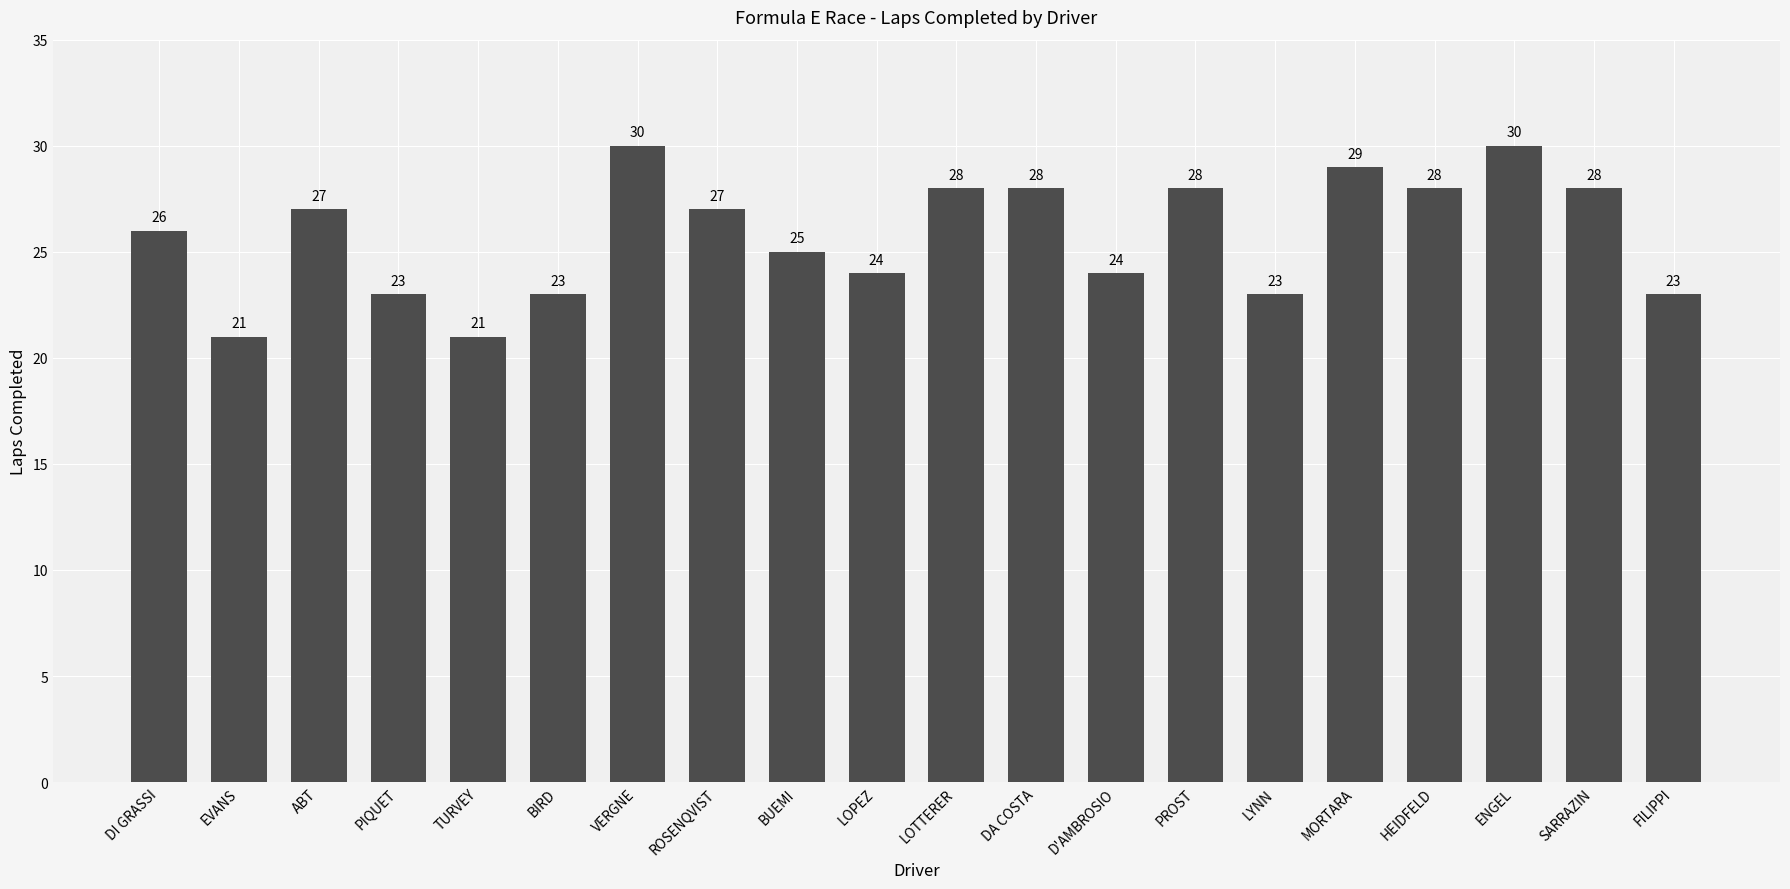

How many bars are there in total?

20